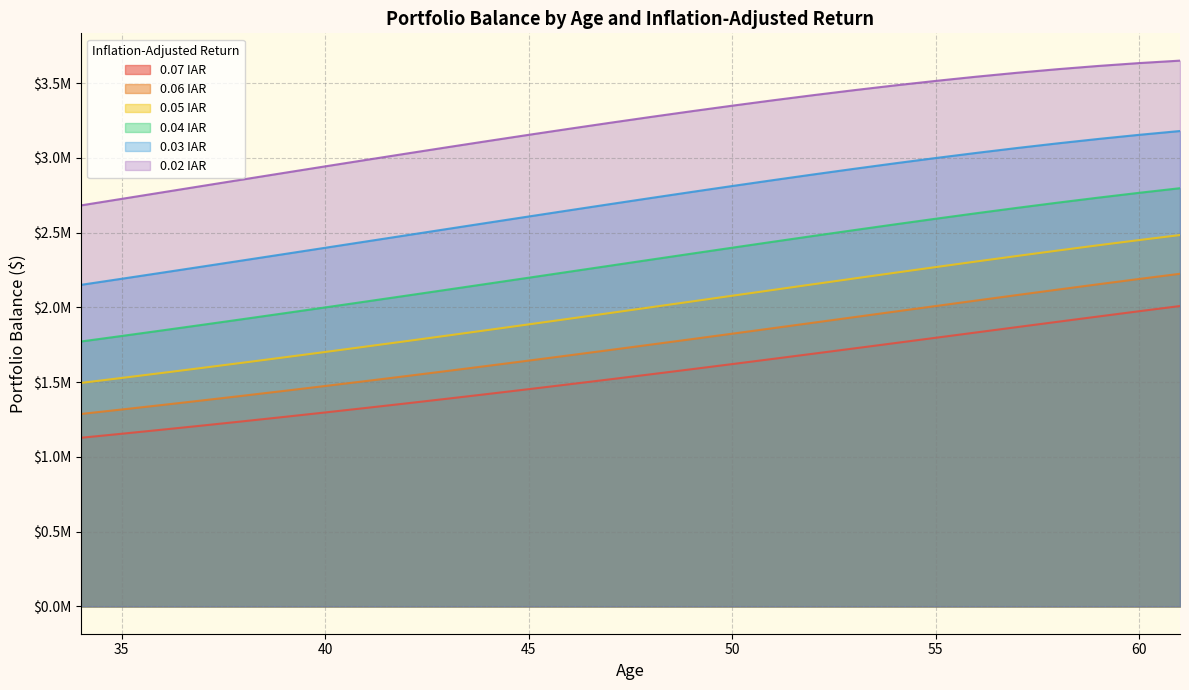

What is the average value of the 0.03 IAR series?

2695819.3